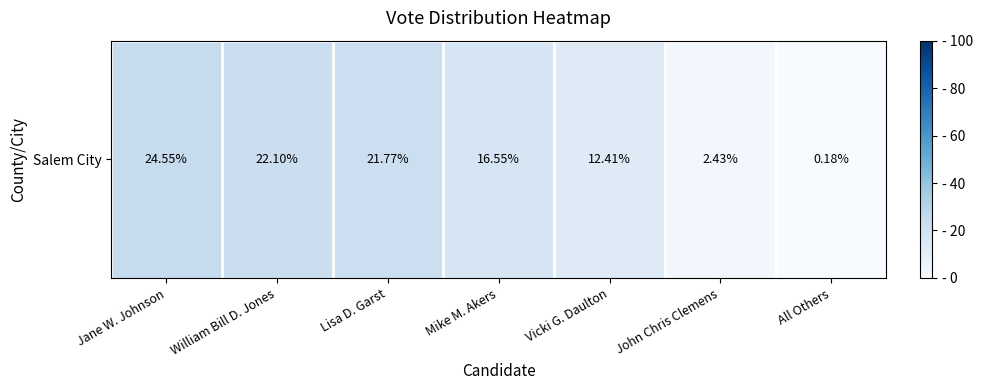

Reading left to right, extract all data points from this chart.

Jane W. Johnson=24.6	William Bill D. Jones=22.1	Lisa D. Garst=21.8	Mike M. Akers=16.5	Vicki G. Daulton=12.4	John Chris Clemens=2.4	All Others=0.2